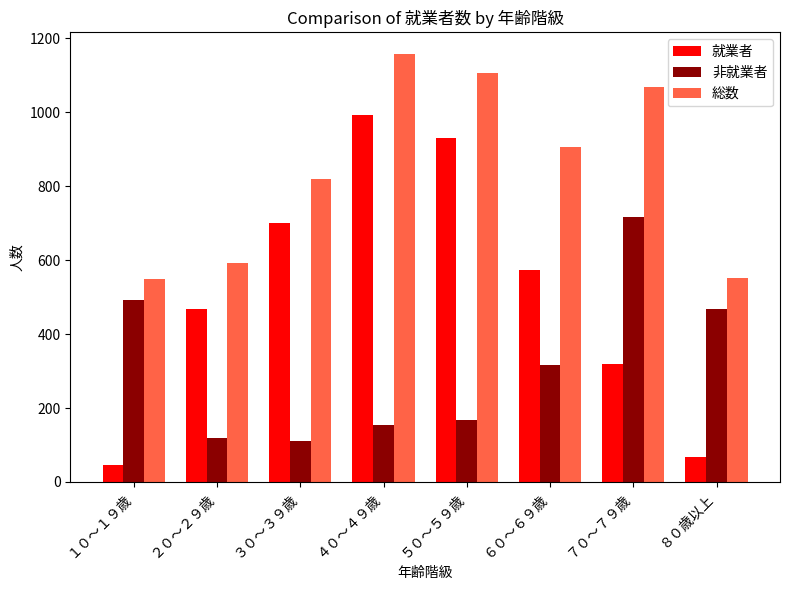

What is the difference between the maximum and minimum values in the 非就業者 series?

604